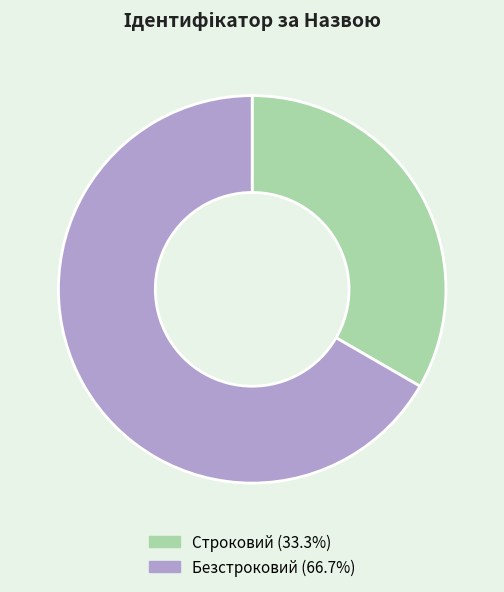

Count the number of slices in the pie.

2